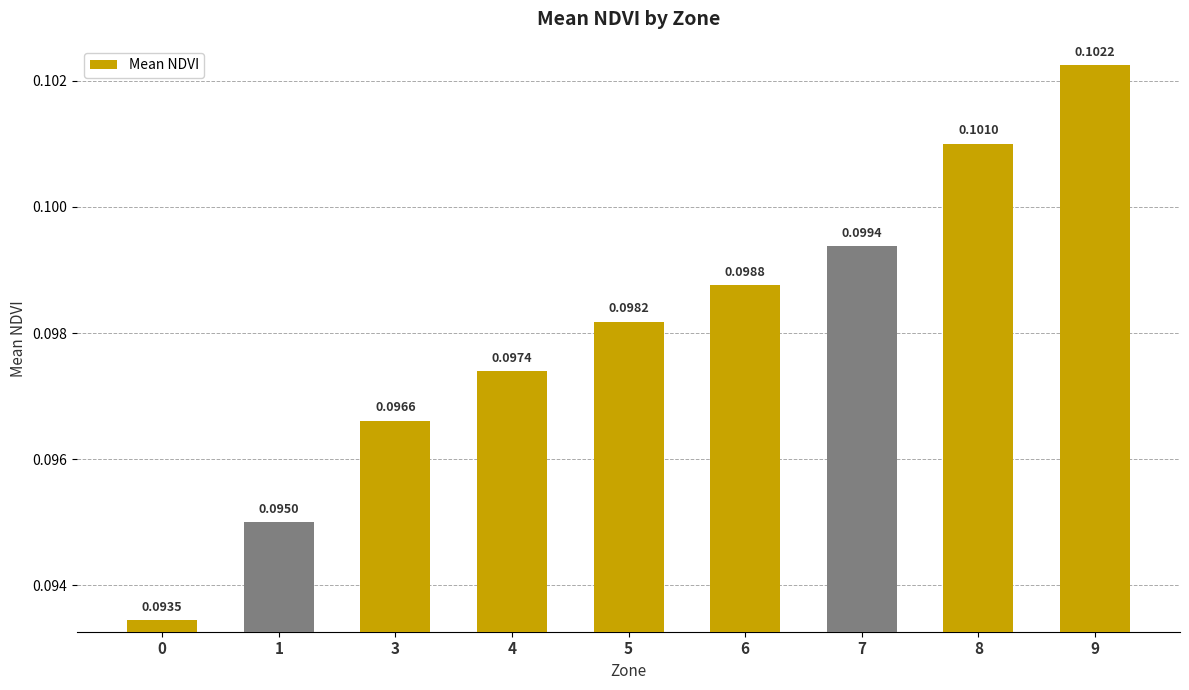

Rank the categories by value from highest to lowest.

9, 8, 7, 6, 5, 4, 3, 1, 0